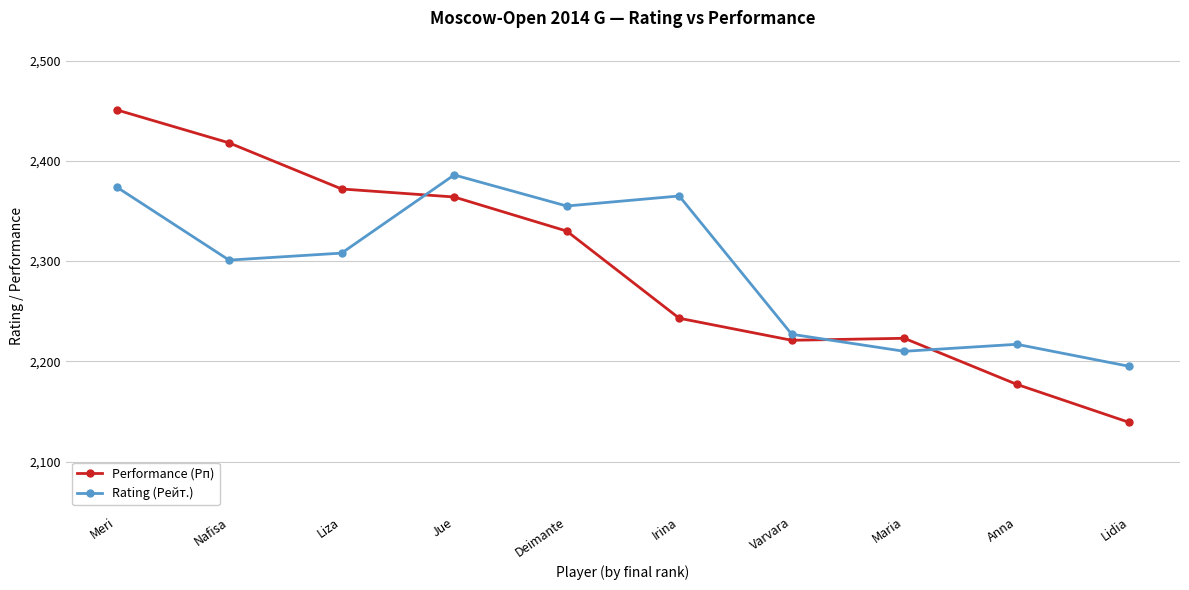

Reading left to right, list all the values displayed in this chart.

Performance (Рп): Meri=2451	Nafisa=2418	Liza=2372	Jue=2364	Deimante=2330	Irina=2243	Varvara=2221	Maria=2223	Anna=2177	Lidia=2139
Rating (Рейт.): Meri=2374	Nafisa=2301	Liza=2308	Jue=2386	Deimante=2355	Irina=2365	Varvara=2227	Maria=2210	Anna=2217	Lidia=2195